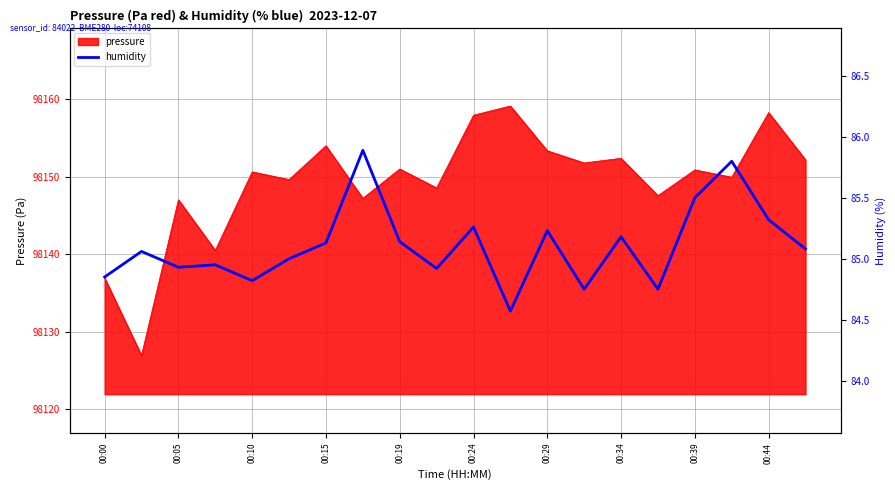

True or false: the data has more than 0 interior local peaks.

True